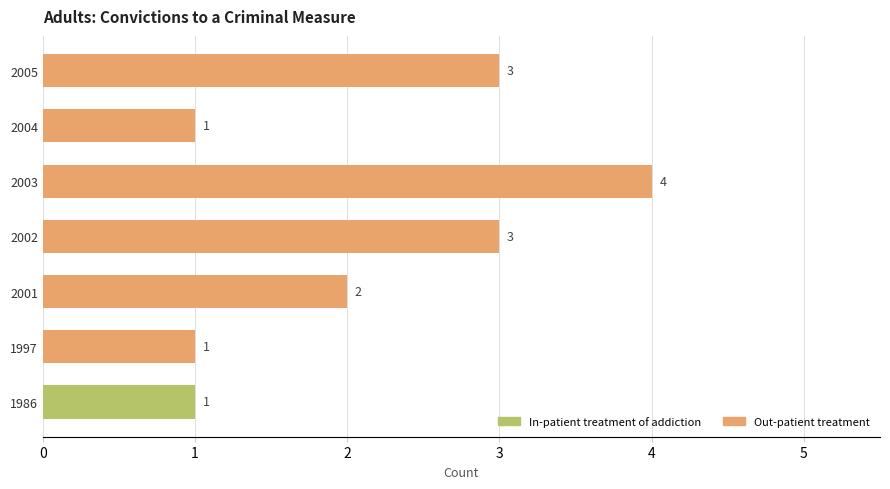

How many categories are shown in the chart?

7